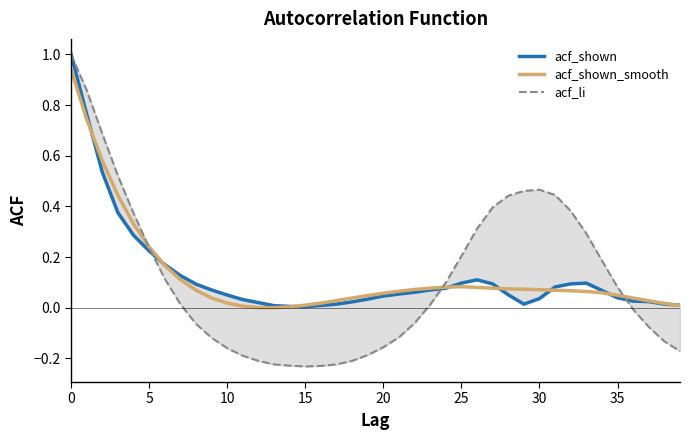

Which category has the lowest value across all series?

15